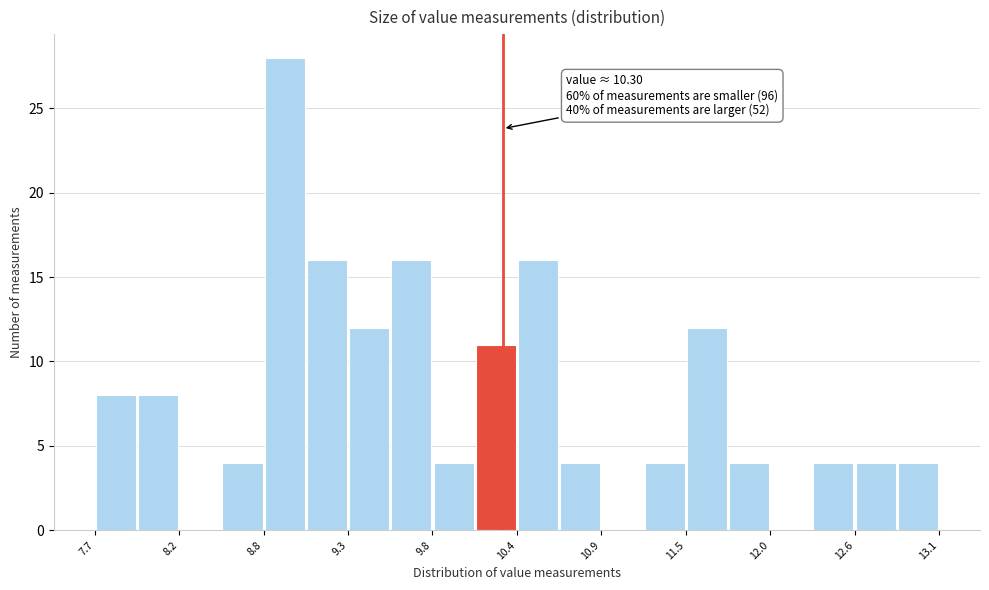

Around what value on the x-axis is the tallest bar? Give the approximate position of its centre, as read against the axis.

8.9